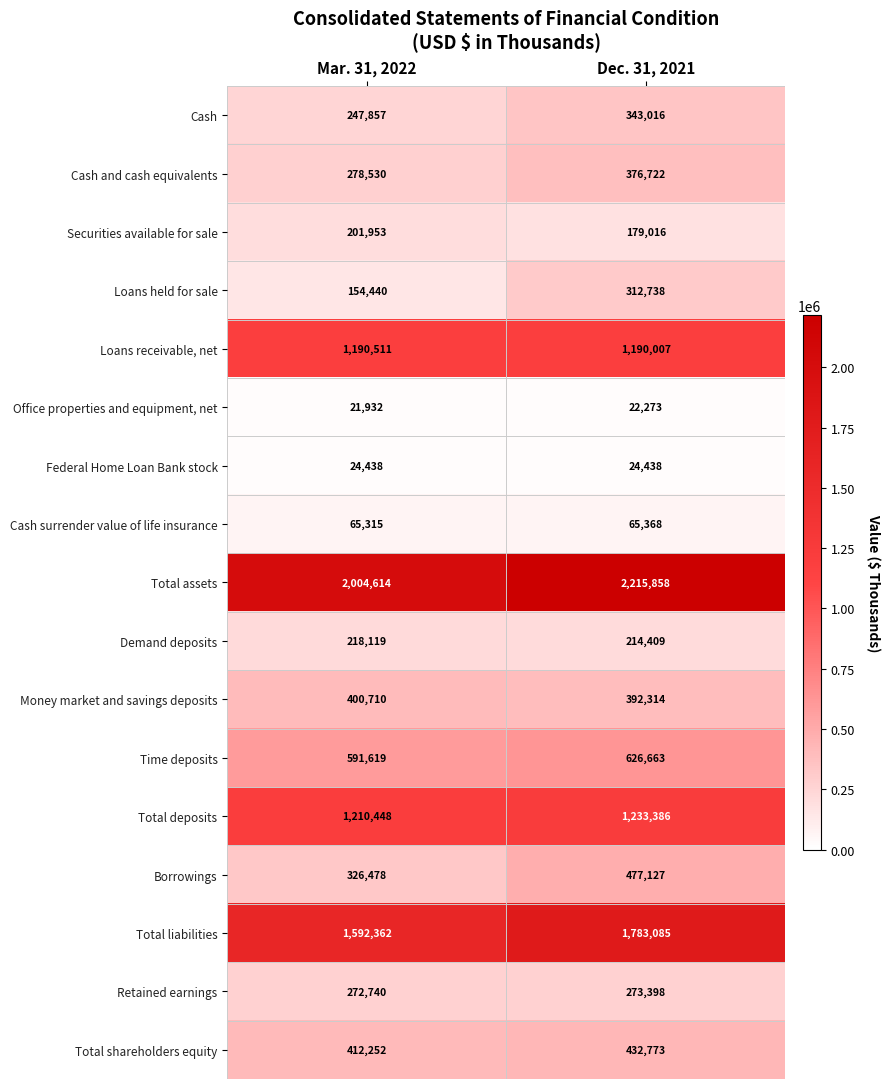

How many categories are shown in the chart?

2